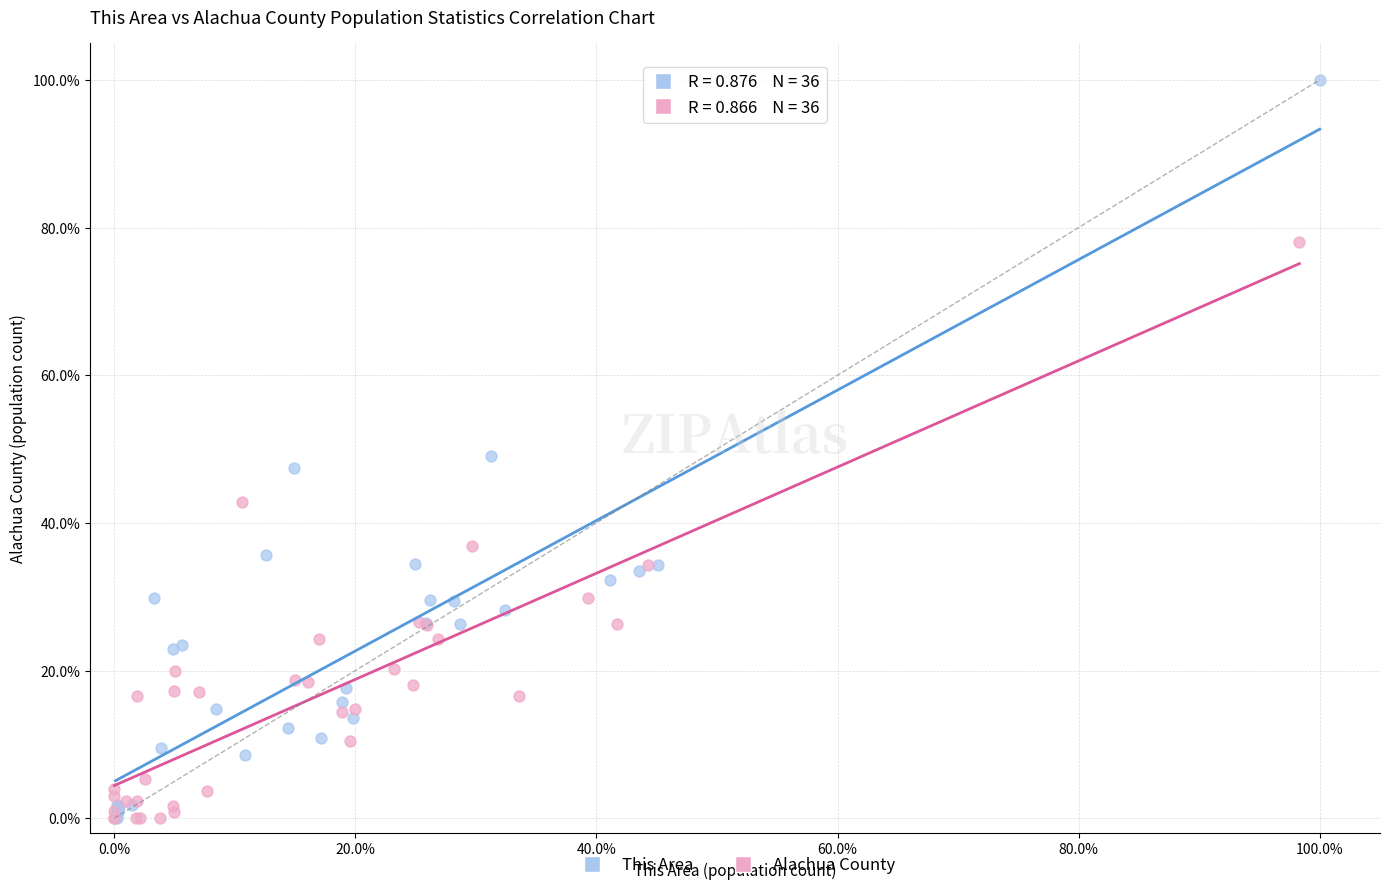

Which series has the widest spread of Y values?

This Area